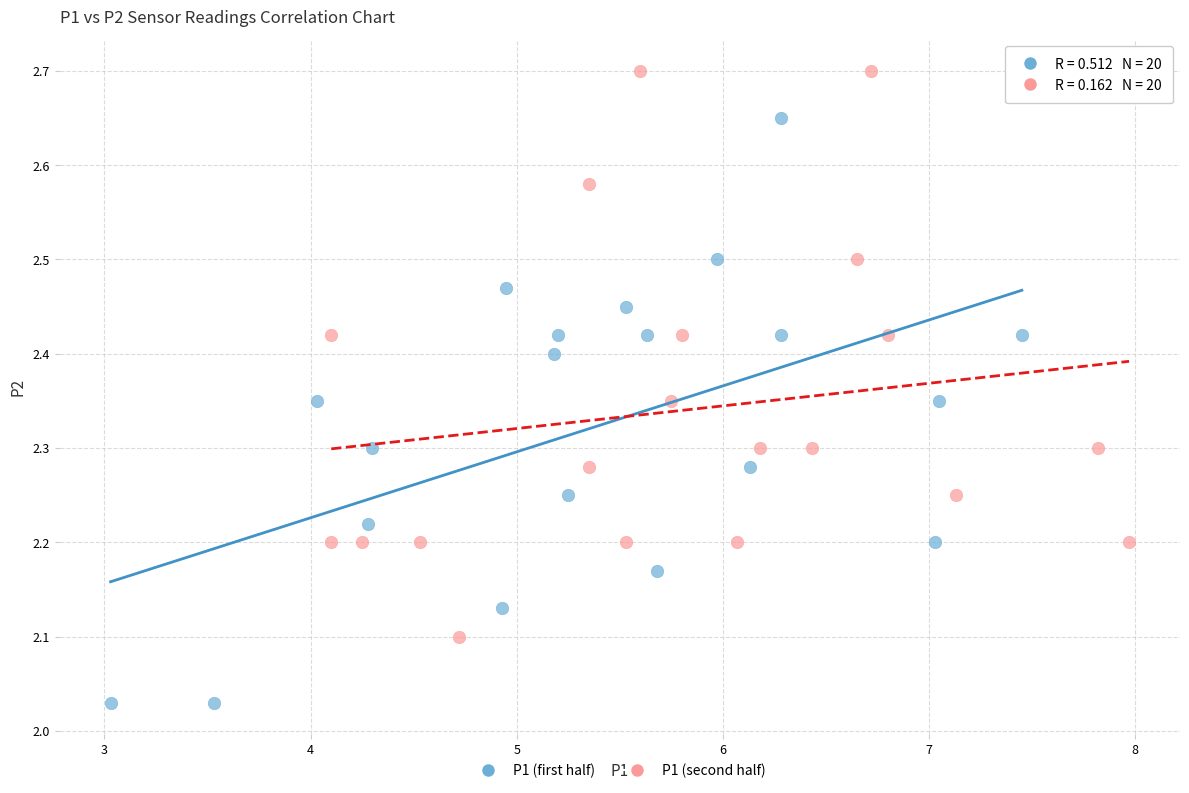

Which series has the widest spread of Y values?

P1 (first half)